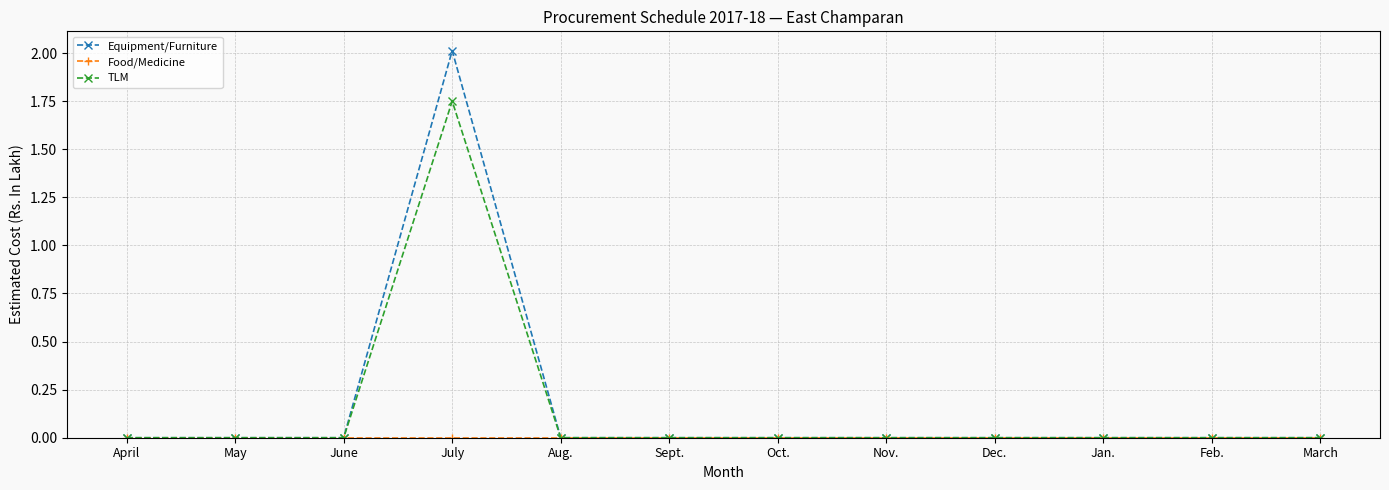

What is the label of the 2nd point from the left?

May